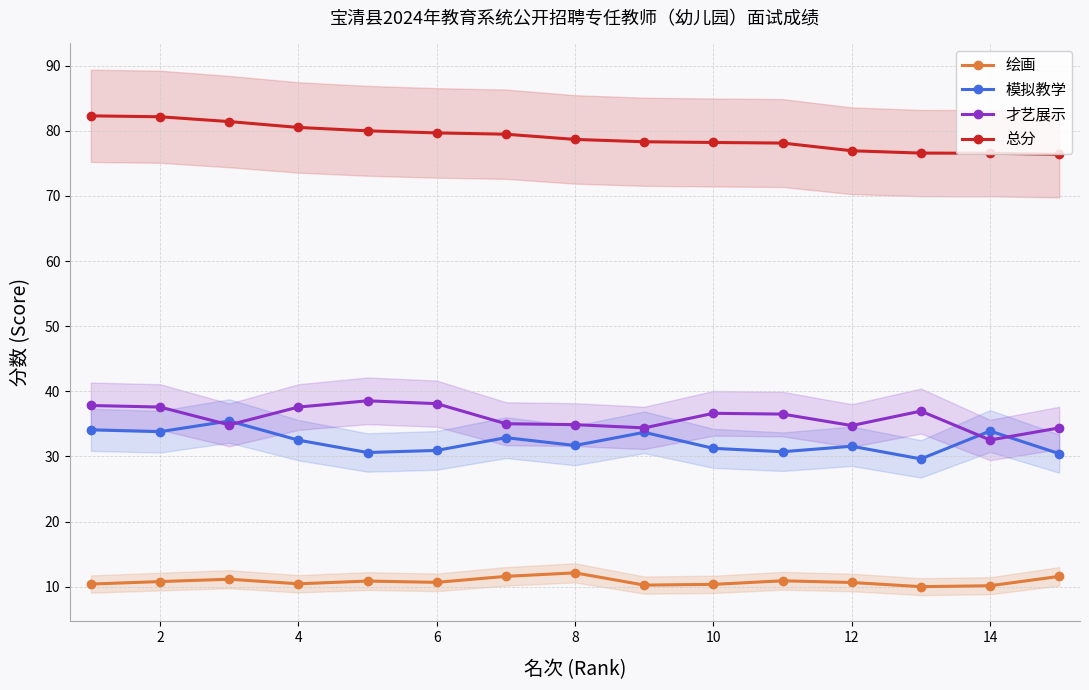

The value of 才艺展示 at 2 is 37.6. True or false?

True